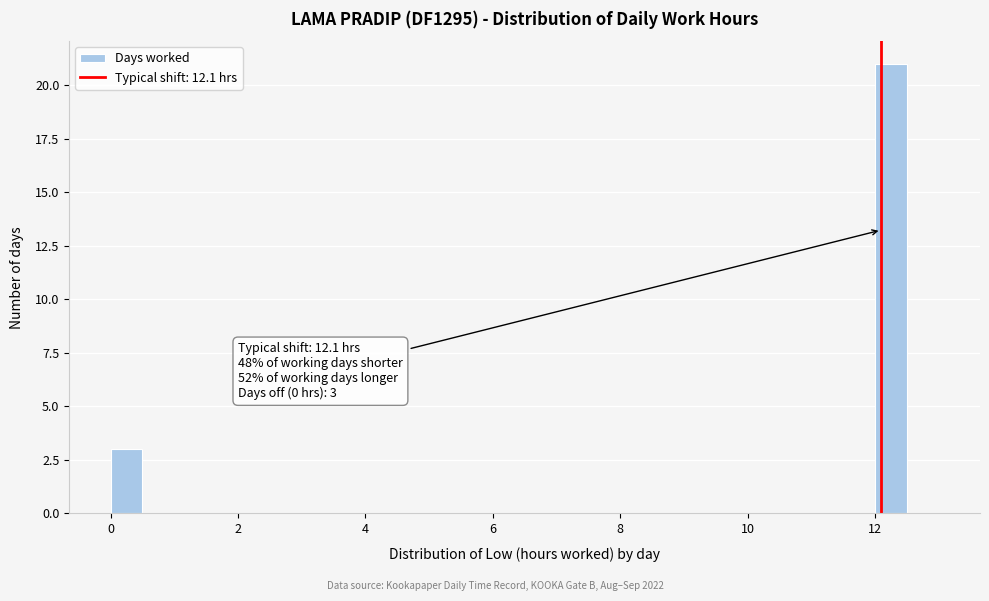

Around what value on the x-axis is the tallest bar? Give the approximate position of its centre, as read against the axis.

12.2